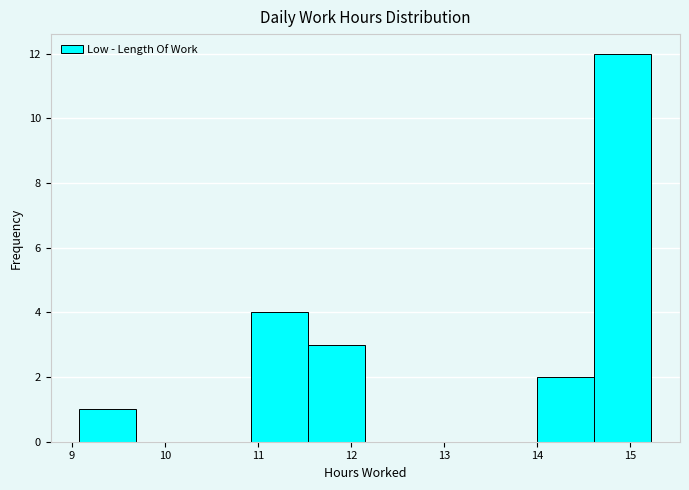

Which range on the x-axis has the tallest bar?

14.6 to 15.2